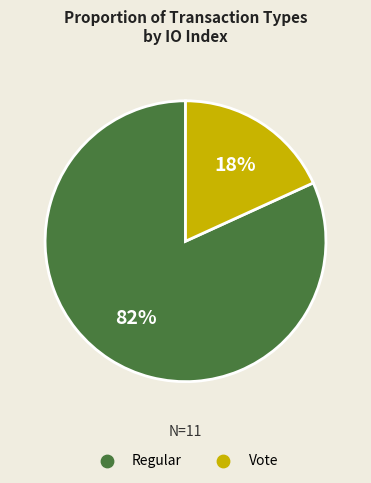

How many slices are in this pie chart?

2